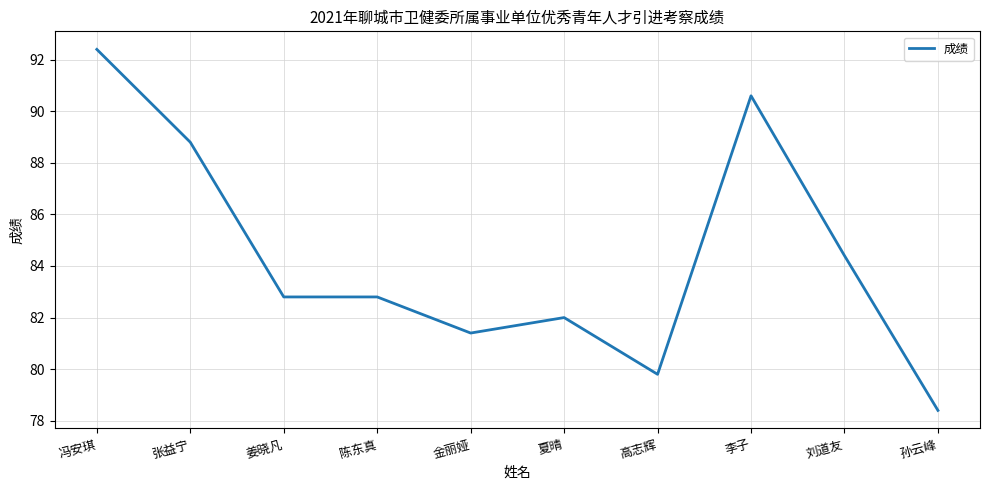

What is the maximum value shown in the chart?

92.4